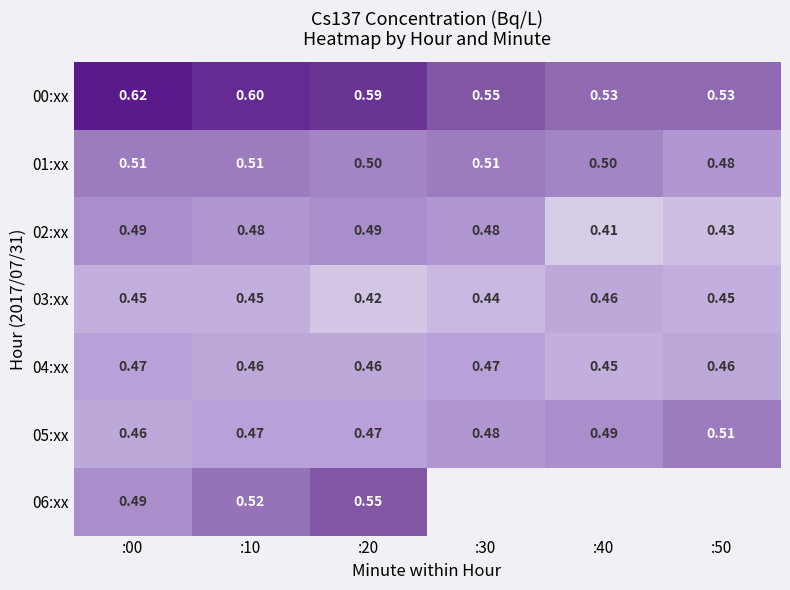

Is the value of 03:xx at :40 greater than the value of 00:xx at :20?

No